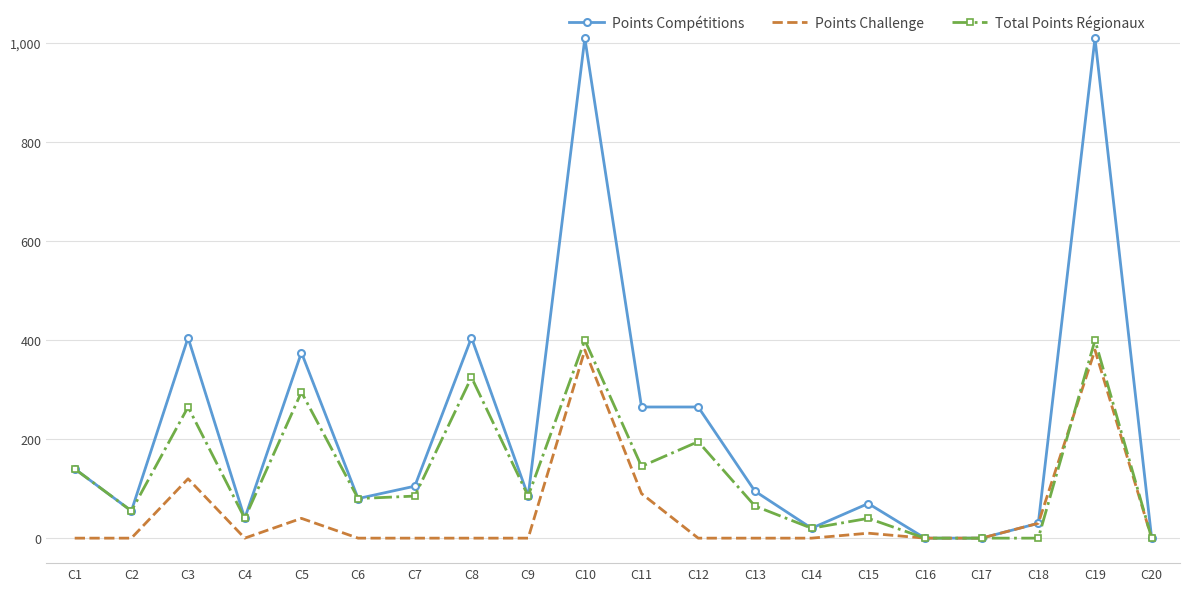

What is the sum of all Points Challenge values?

1050